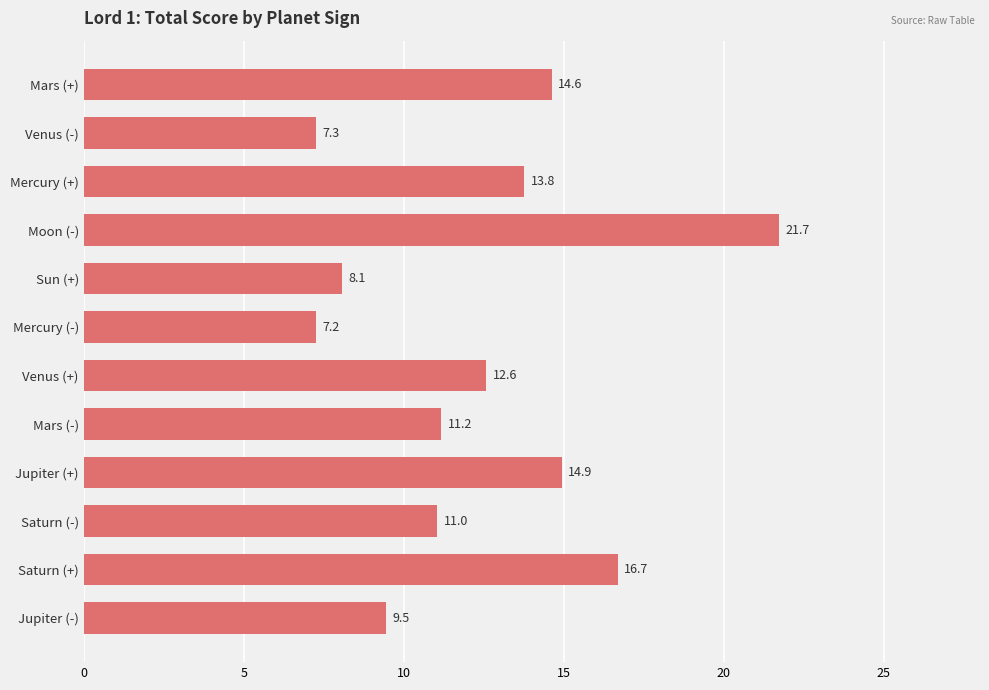

Between Mercury (-) and Jupiter (-), which is larger?

Jupiter (-)